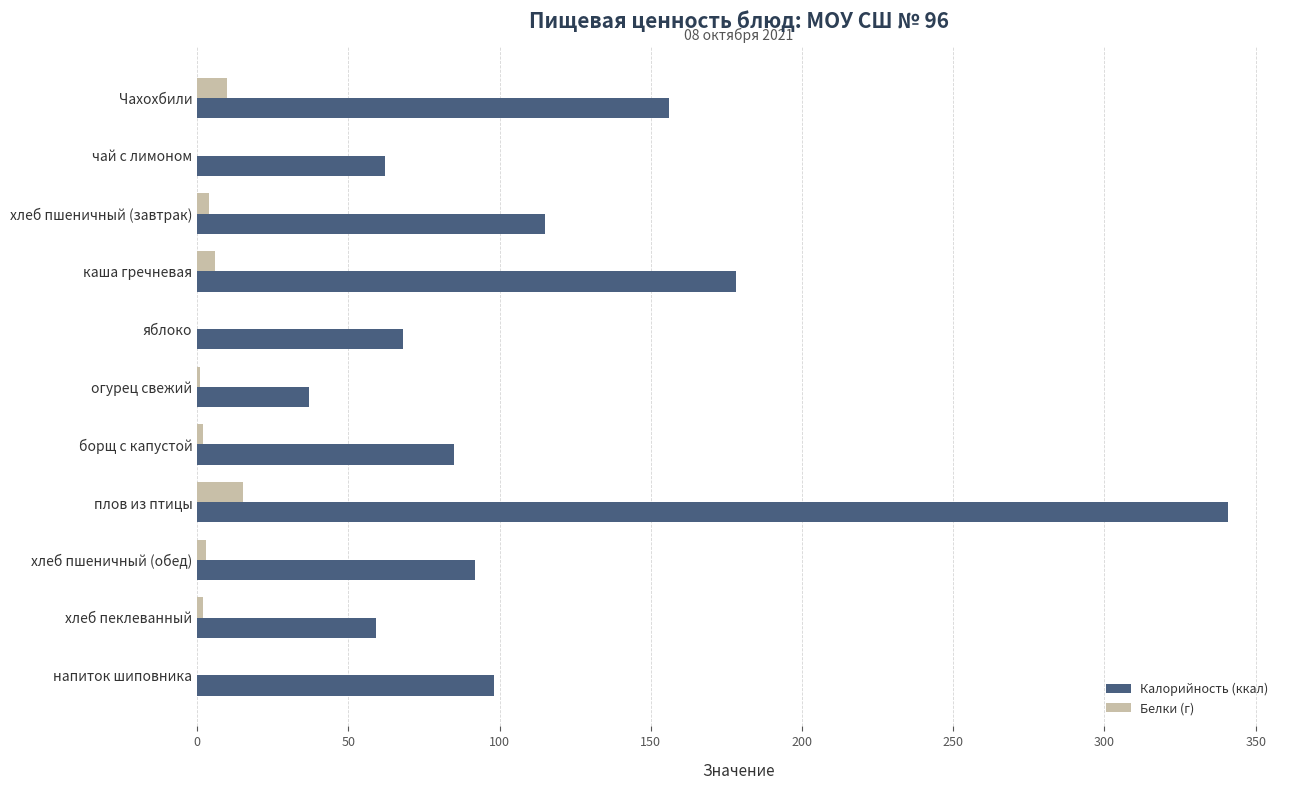

What are all the series names shown in the legend?

Калорийность (ккал), Белки (г)